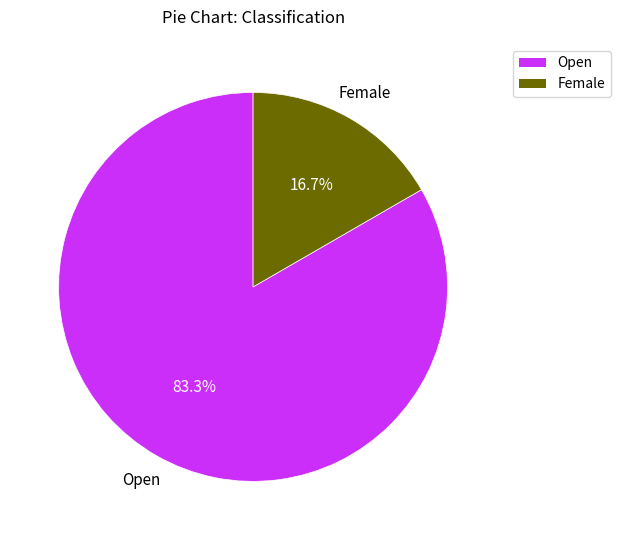

How many segments does this pie chart have?

2